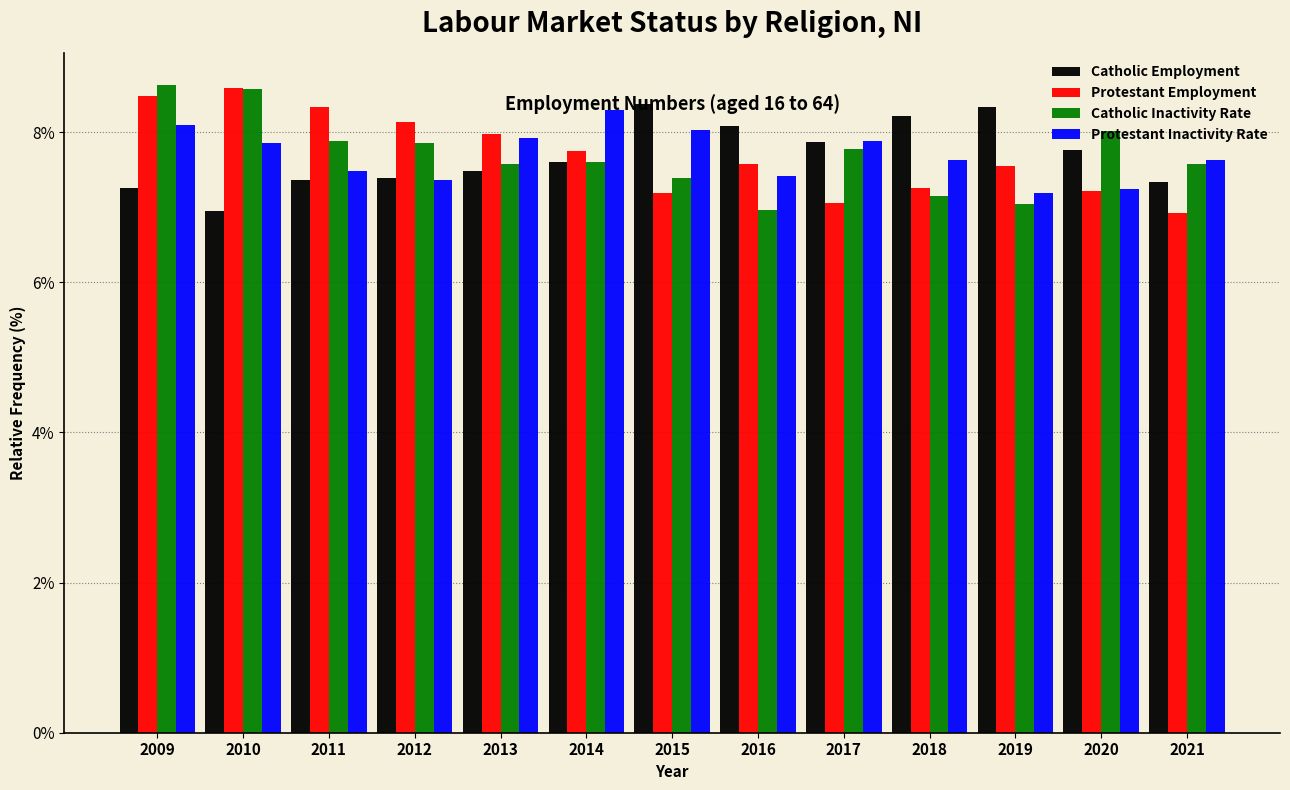

What is the sum of all Catholic Inactivity Rate values?

100.0